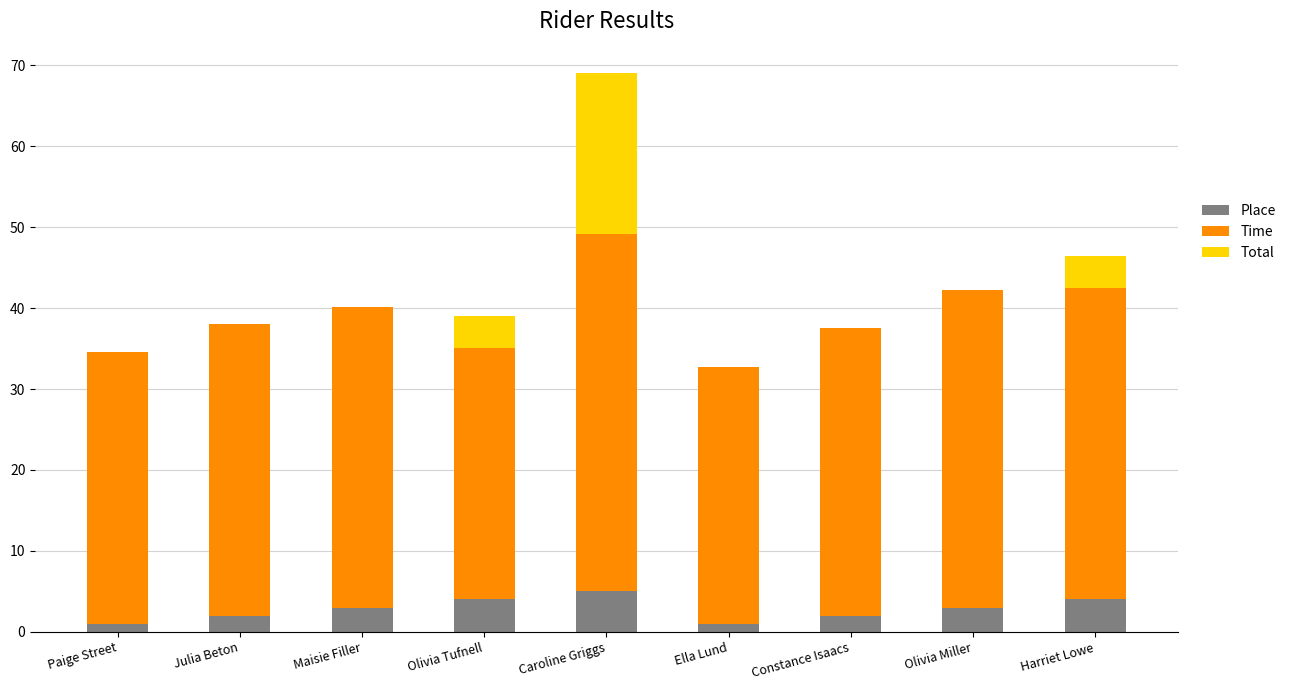

What is the maximum value for Place?

5.0